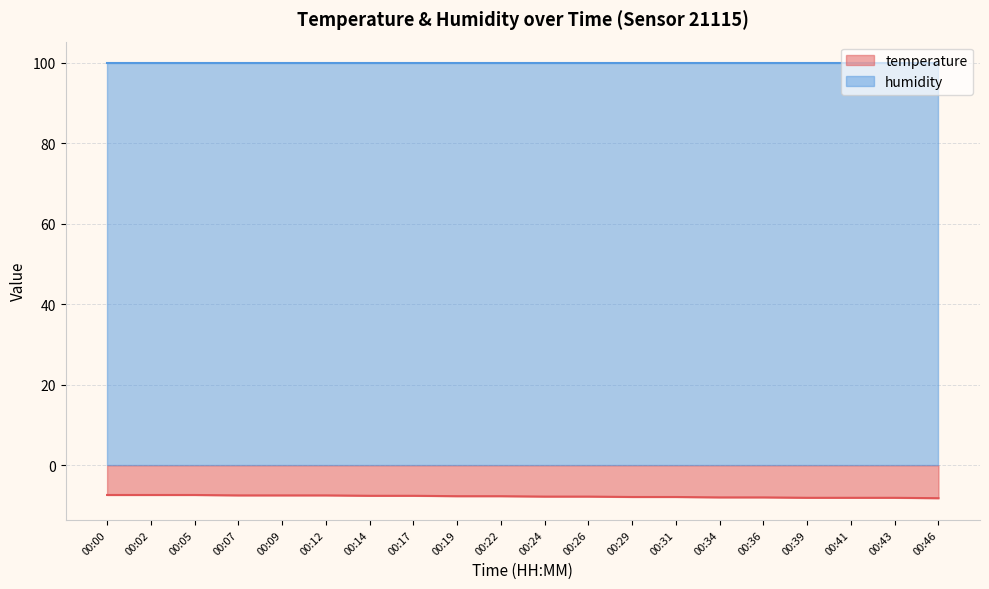

True or false: temperature has a value of -14.7 at 00:46.

False